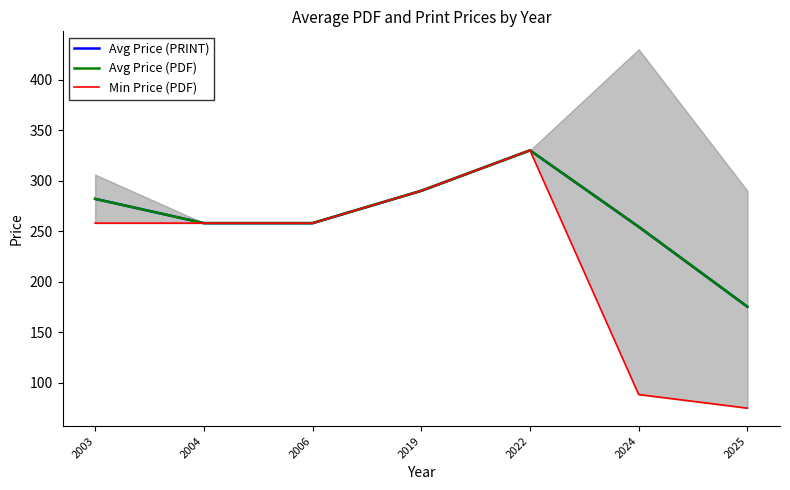

Does the chart display data point markers on the line(s)?

No